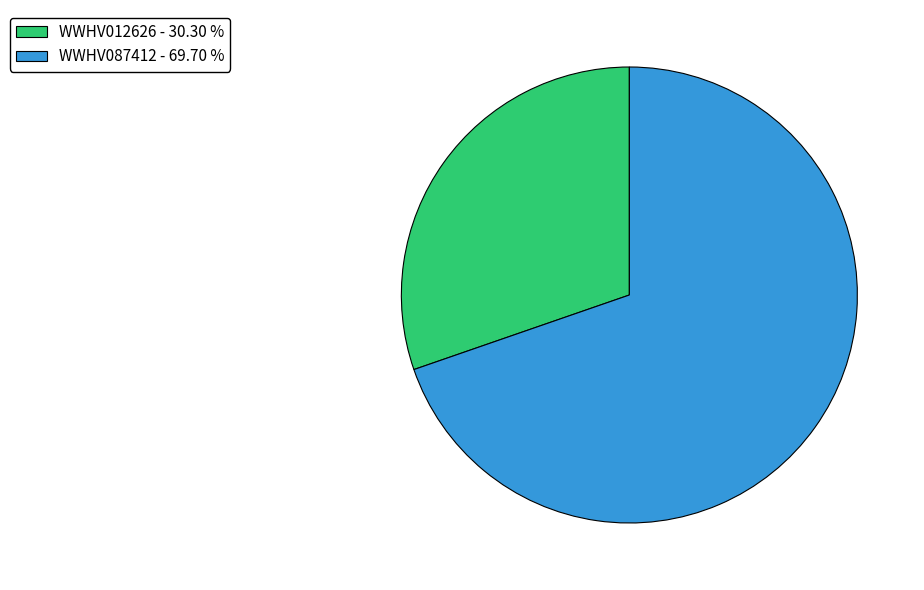

Which category has the biggest portion of the pie?

WWHV087412